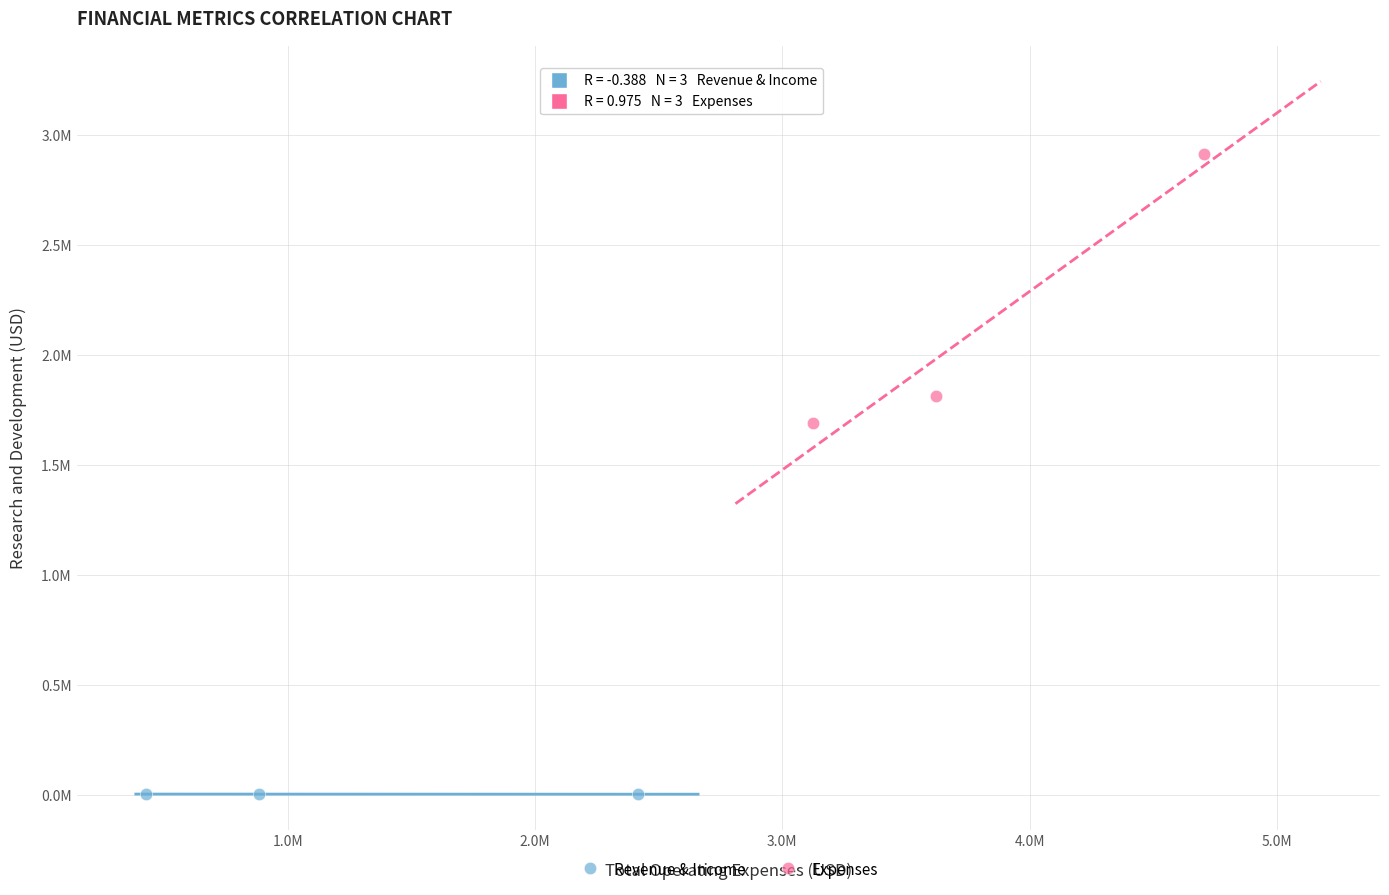

What are all the series names shown in the legend?

Revenue & Income, Expenses